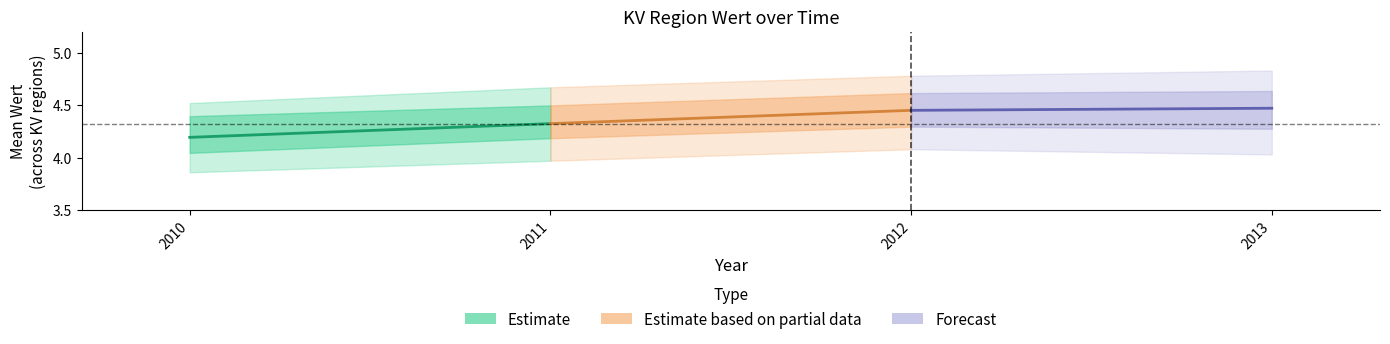

Is this an area chart (filled region under the line)?

No